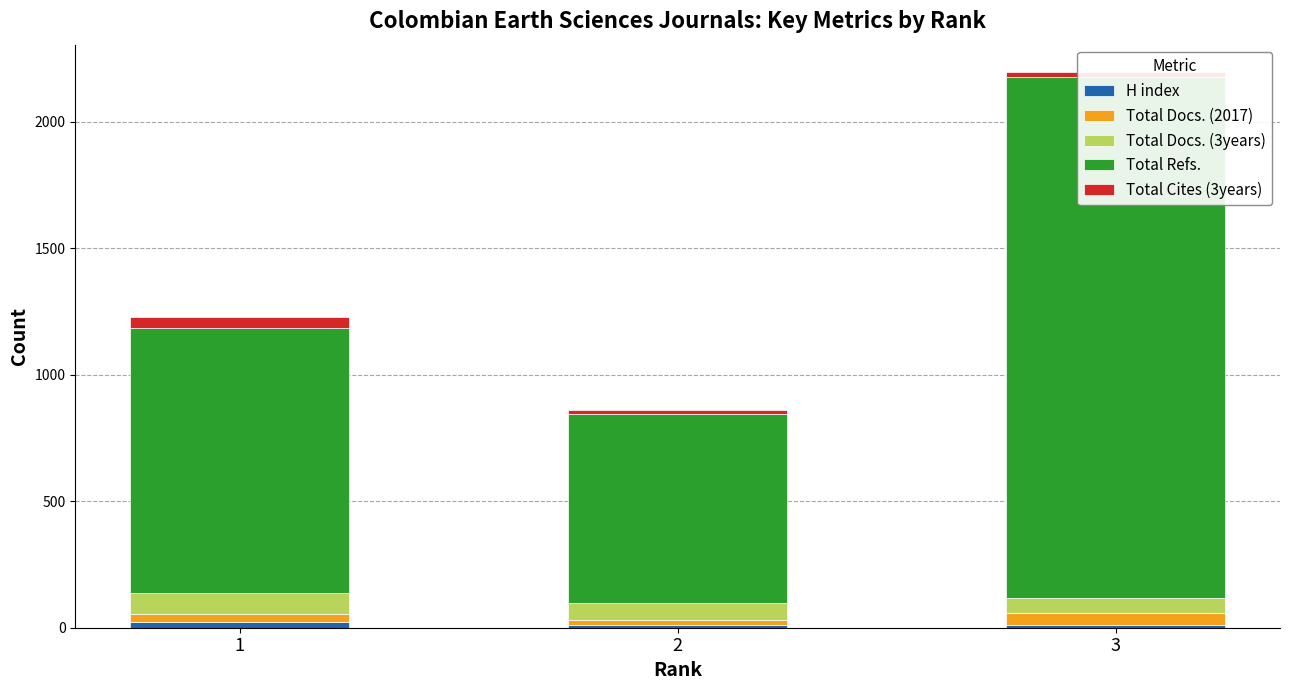

Reading left to right, transcribe all the data shown in this chart.

H index: 21	12	11
Total Docs. (2017): 35	19	48
Total Docs. (3years): 82	66	60
Total Refs.: 1045	749	2057
Total Cites (3years): 45	15	19